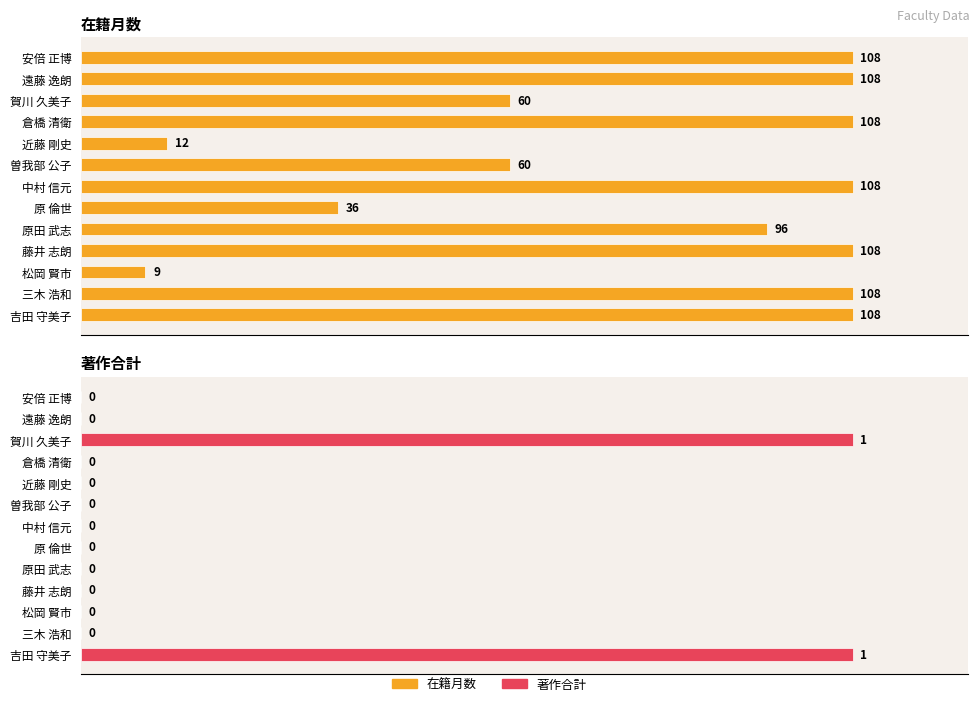

Count the number of data series in this chart.

2